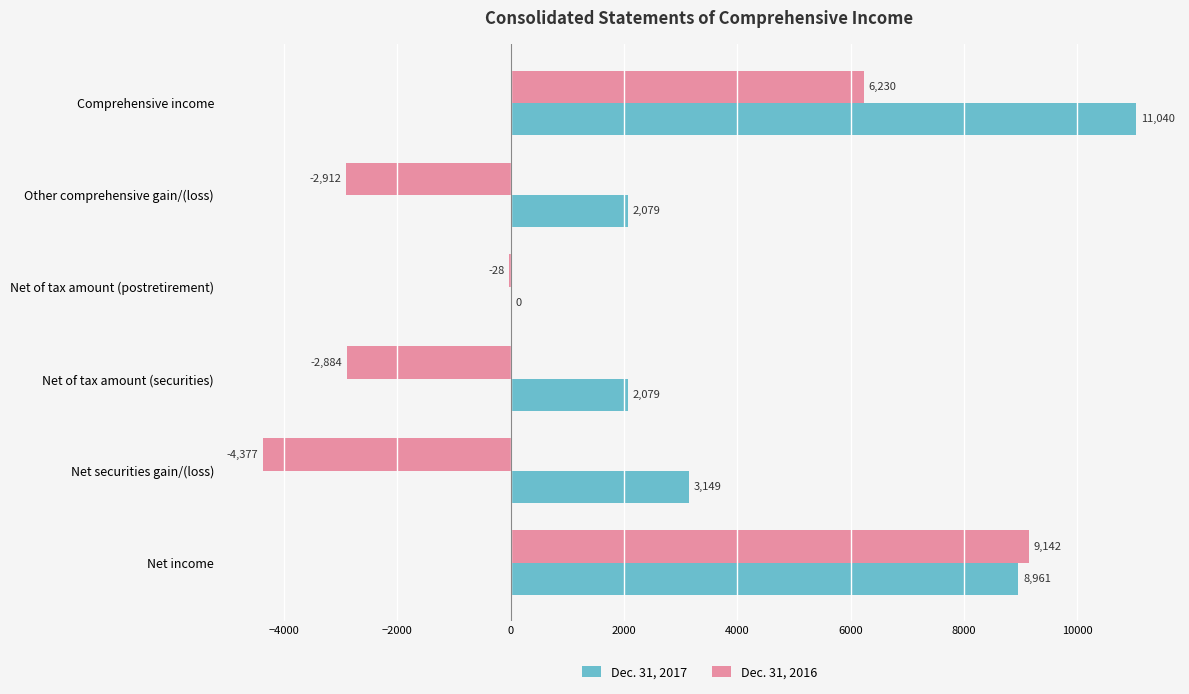

Is the value of Dec. 31, 2016 at Comprehensive income greater than the value of Dec. 31, 2017 at Net of tax amount (securities)?

Yes